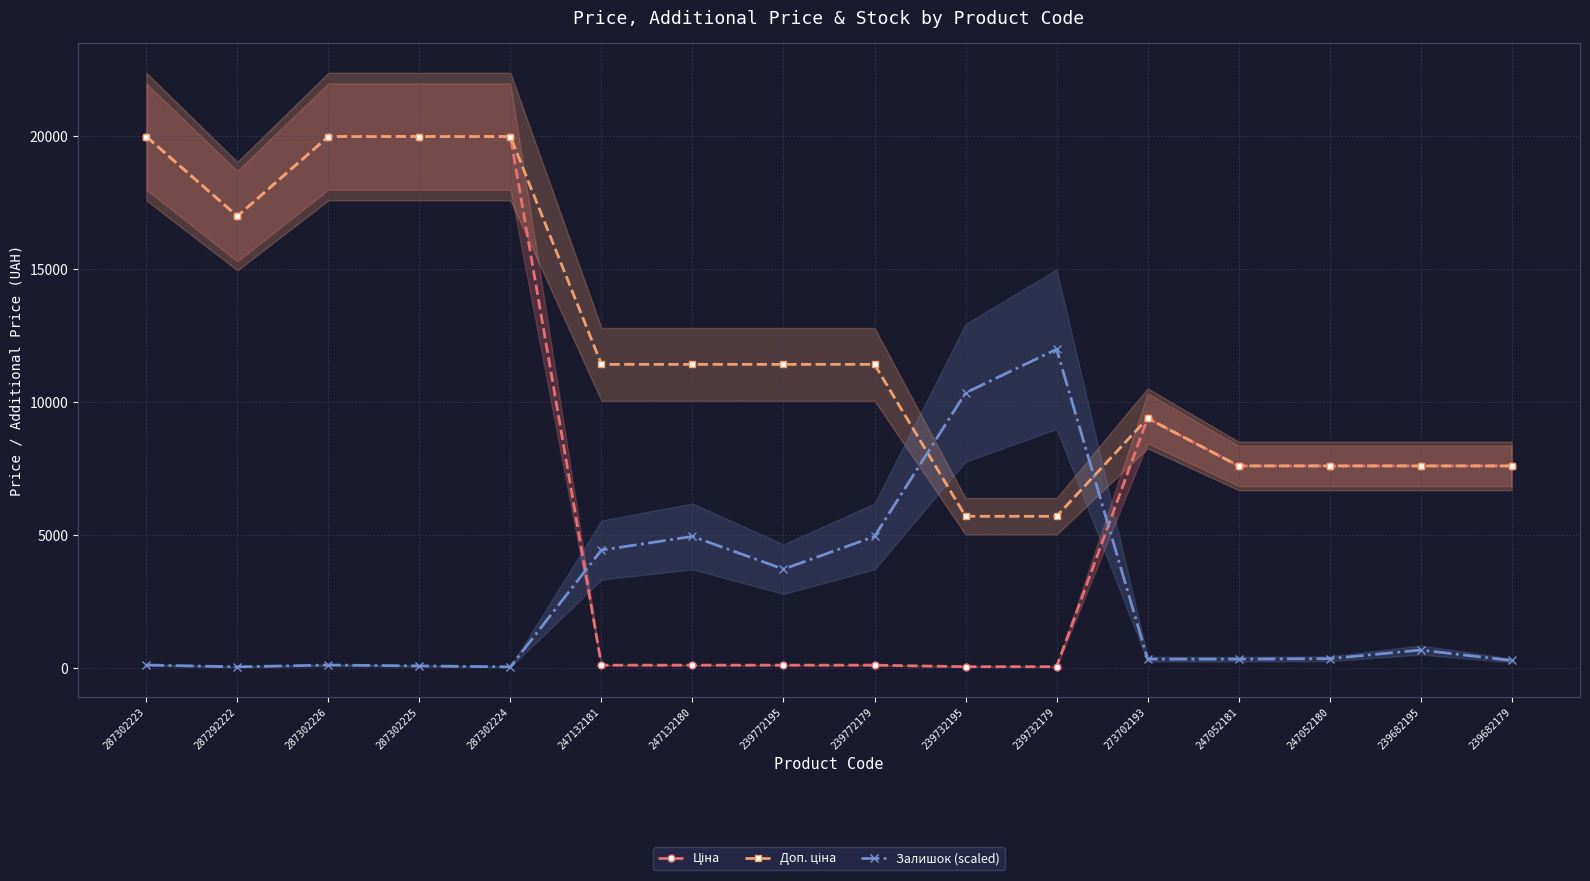

True or false: Залишок (scaled) and Доп. ціна cross at least once.

True